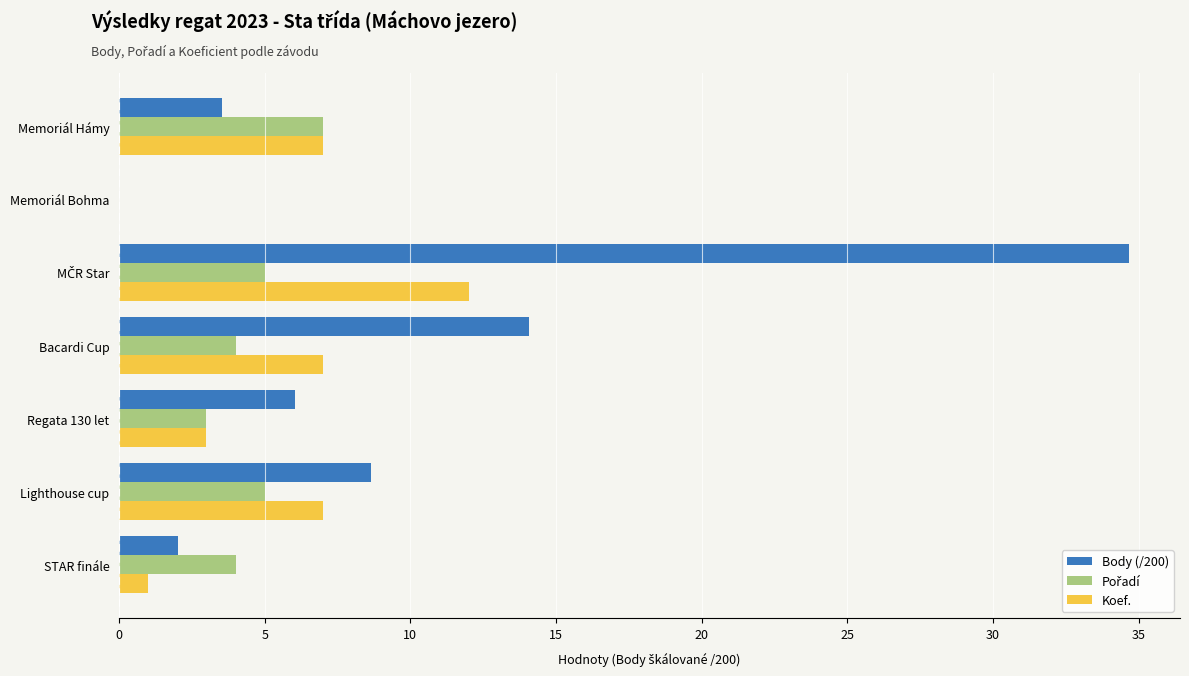

Where is Body (/200) nearest to the value 17?

Bacardi Cup